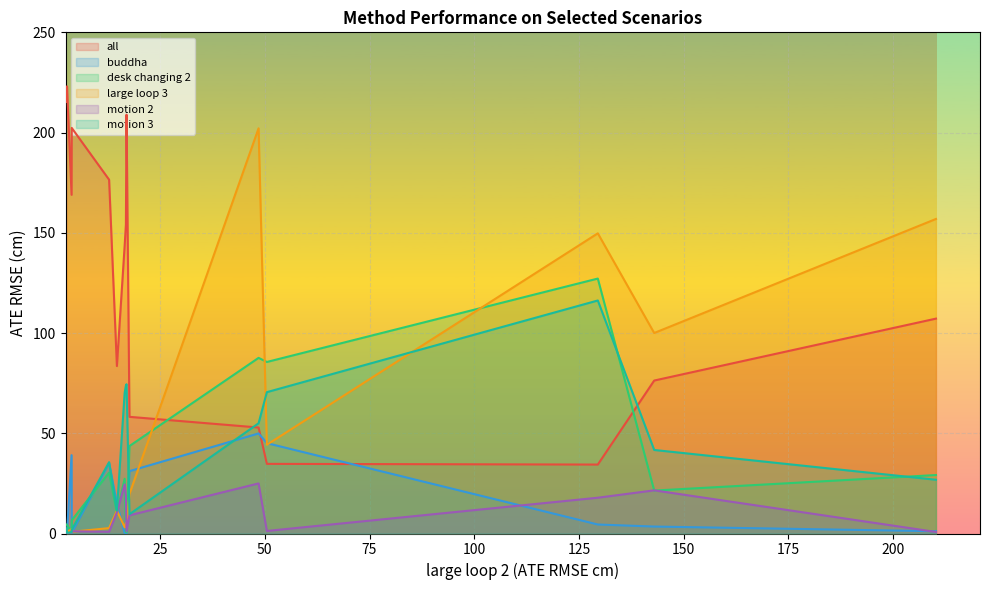

Which series has the largest total across all categories?

all